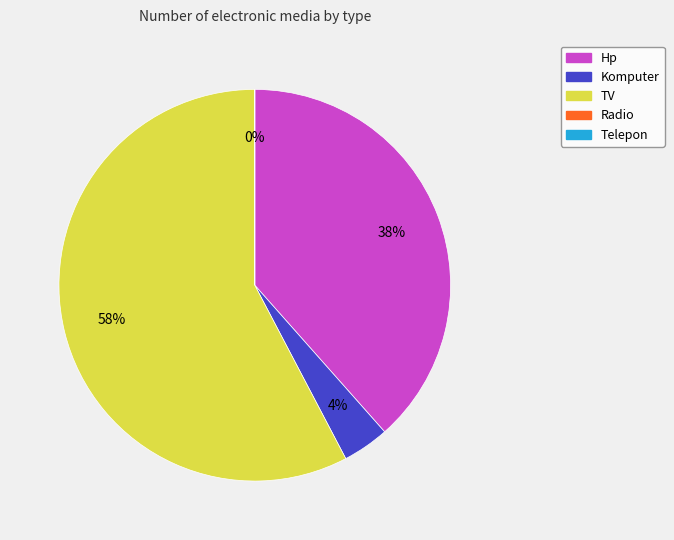

Is there any slice that represents more than half of the pie?

Yes